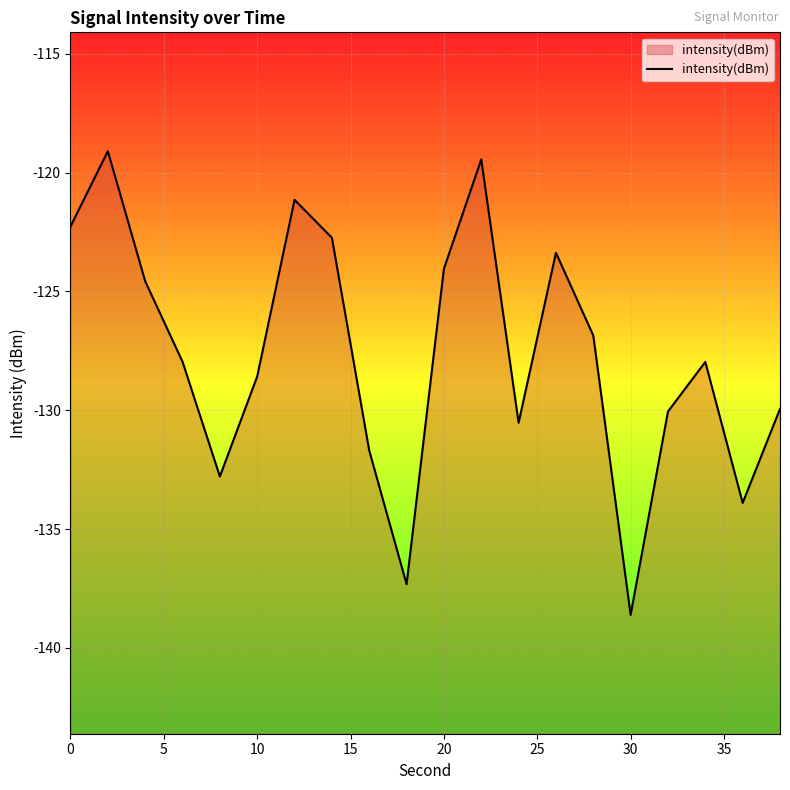

How many points are lower than both their immediate neighbors (excluding endpoints)?

5